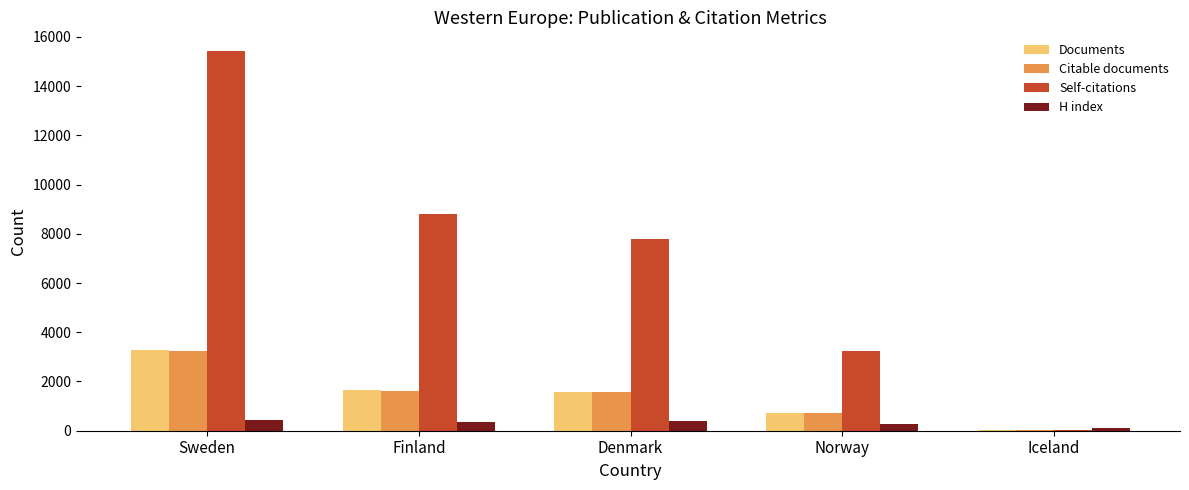

Which series changed the most between Sweden and Finland?

Self-citations